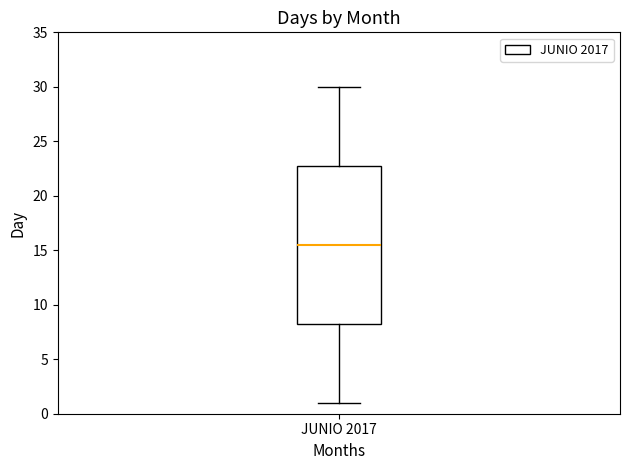

Transcribe this box plot: give where the median line is, the range the box spans, and where the two whiskers end, as read against the y-axis. The values are not printed on the chart, so give them approximately, as read against the axis.

median 15.5, box 8.5 to 23.0, whiskers 1.0 to 30.0